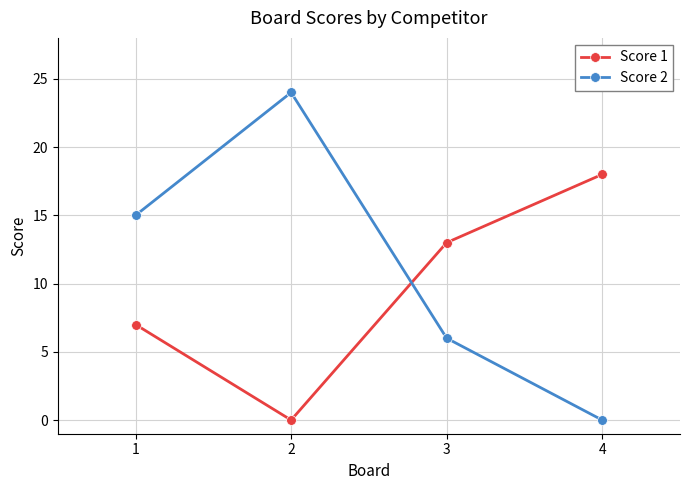

List the series in order of their peak value, lowest first.

Score 1, Score 2